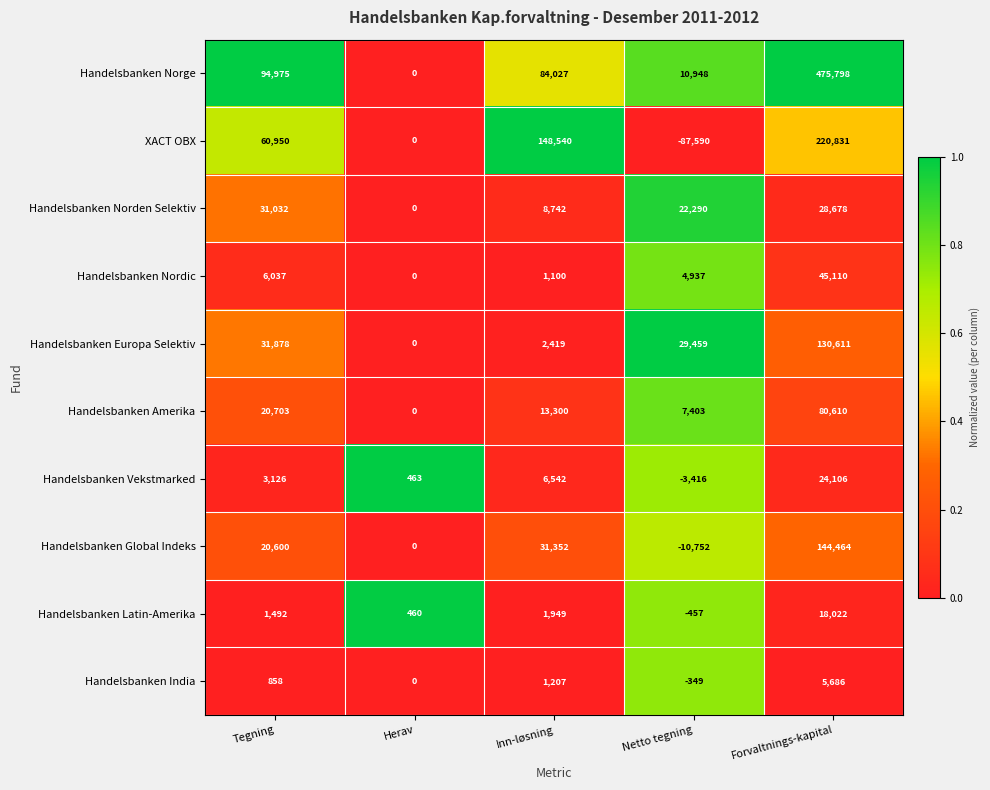

Which series has the largest range (max minus min)?

Handelsbanken Norge